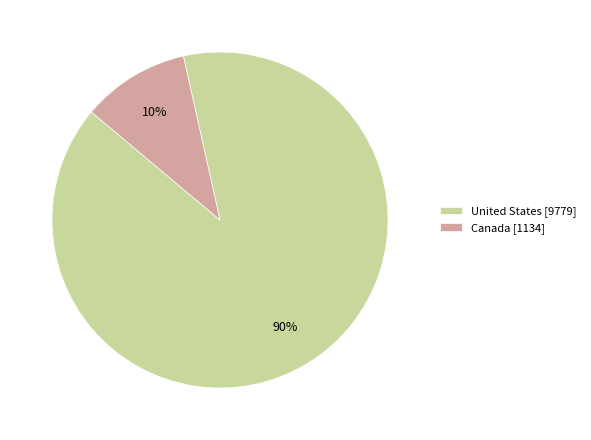

To the nearest percent, what is the combined percentage of United States and Canada?

100%